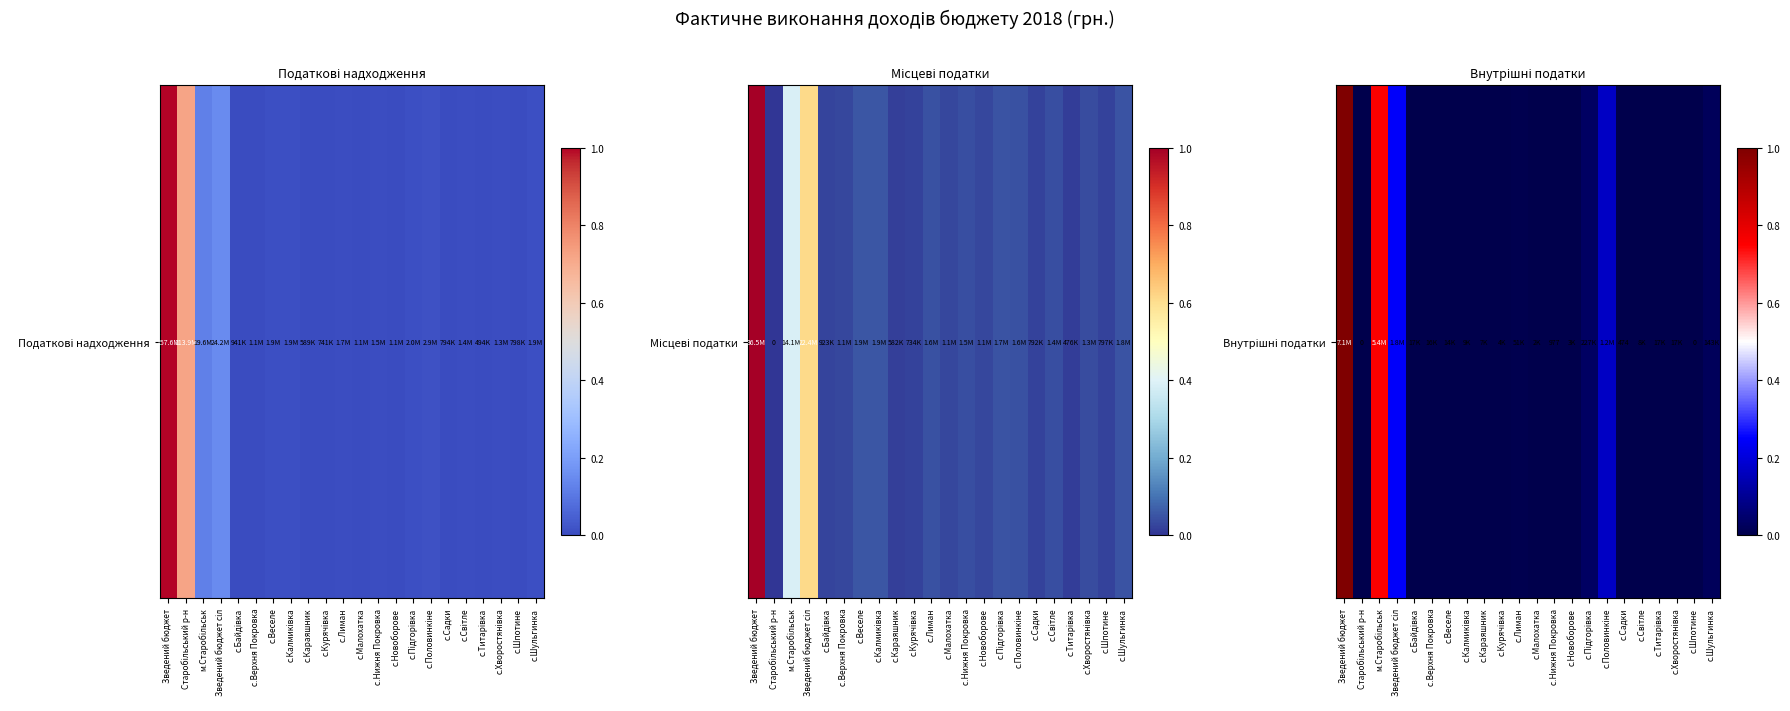

Which label corresponds to the smallest value in the chart?

Старобільський р-н